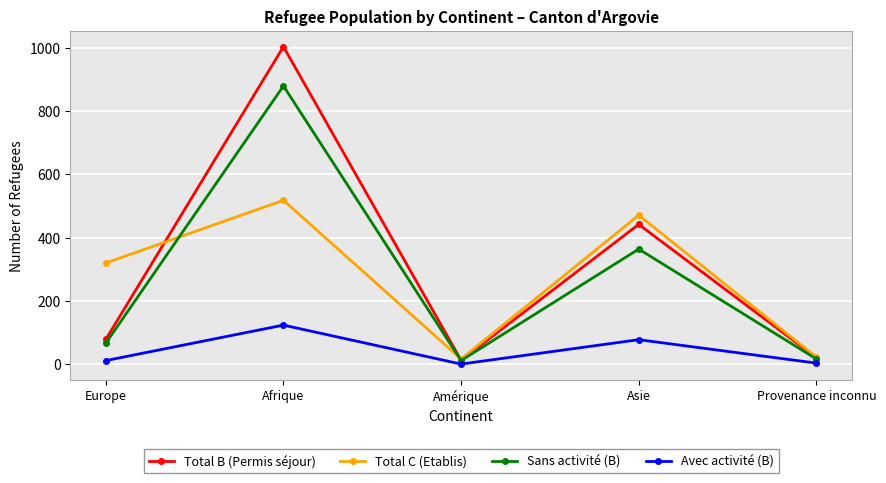

The Total B (Permis séjour) series shows 442 at Asie. True or false?

True